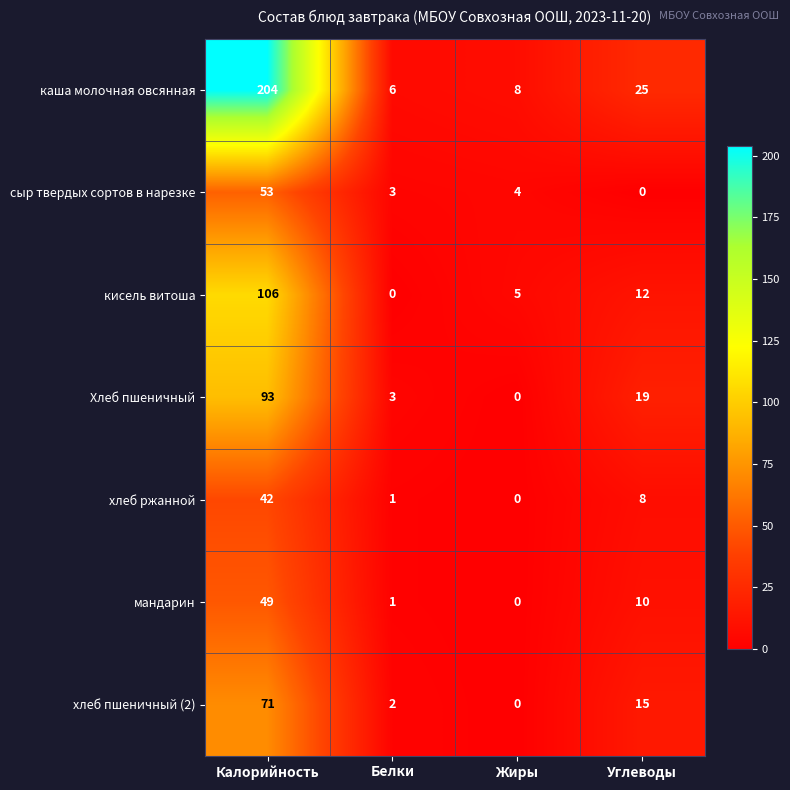

What is the difference between the каша молочная овсянная values at Калорийность and Белки?

198